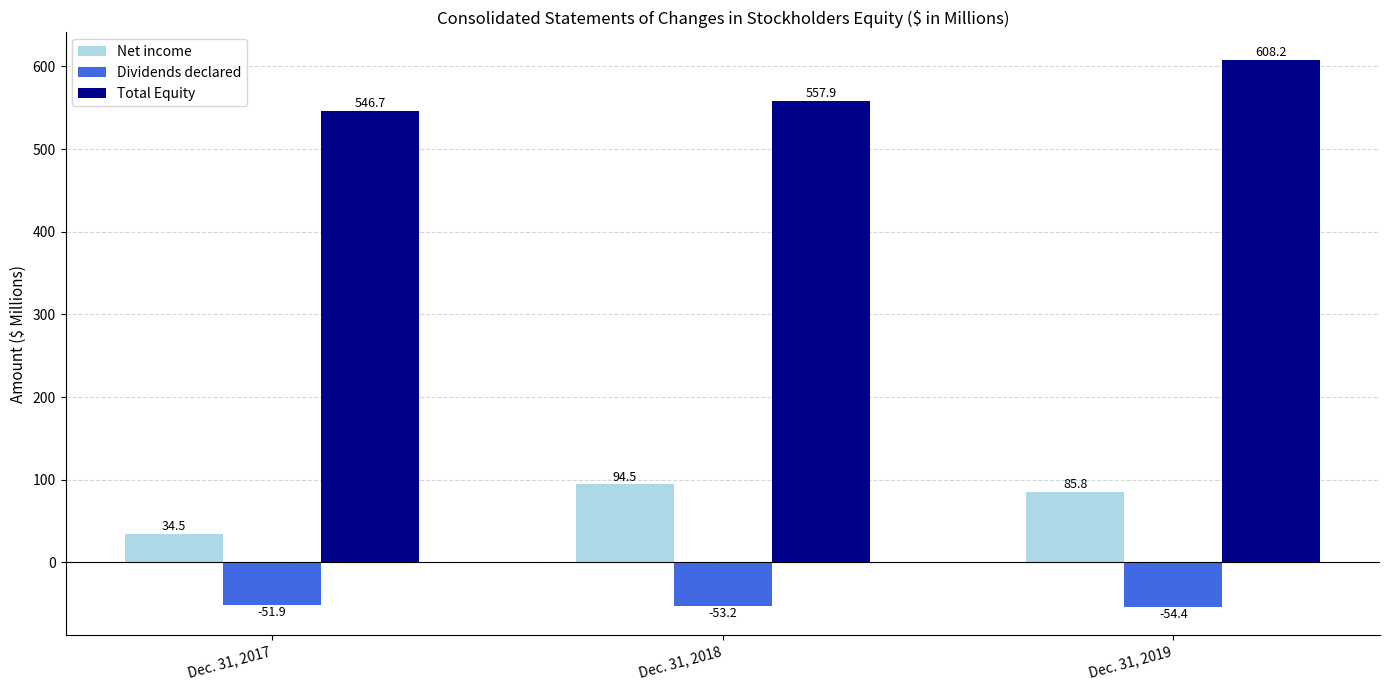

At Dec. 31, 2018, list the series in order from smallest to largest.

Dividends declared, Net income, Total Equity